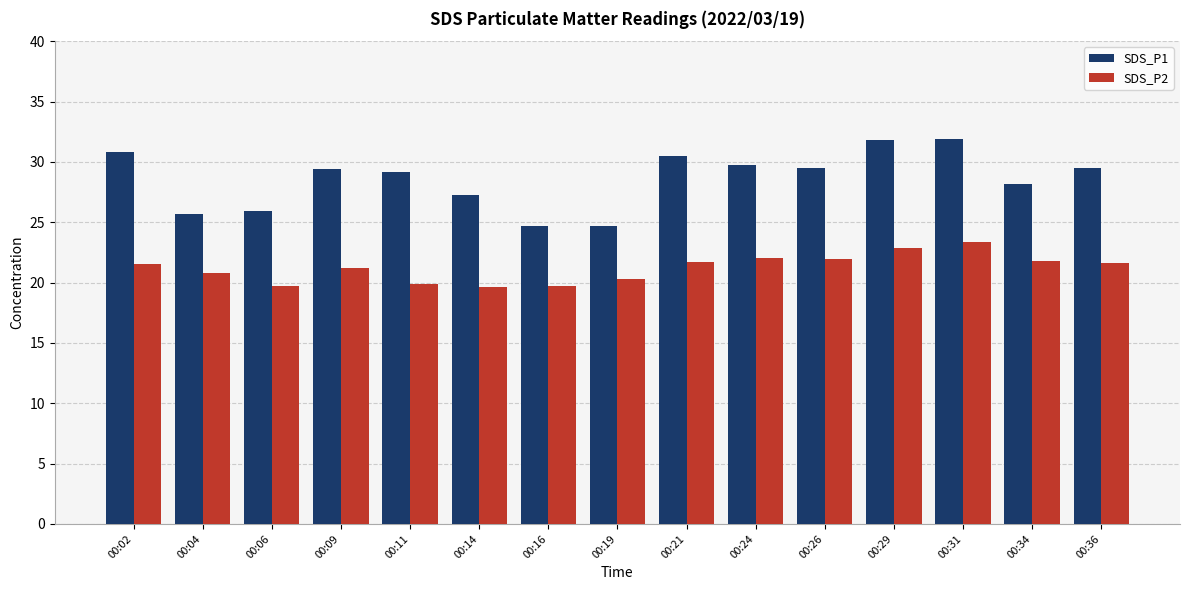

How many bars are there in total?

30